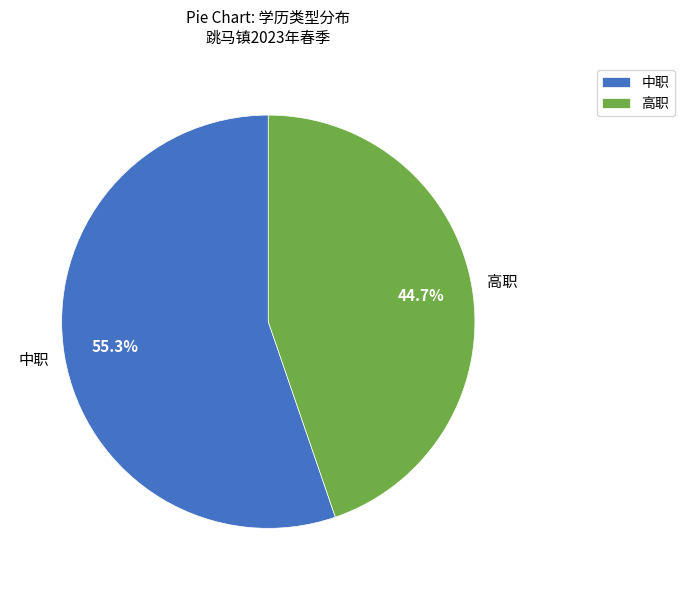

Which category has the smallest portion of the pie?

高职